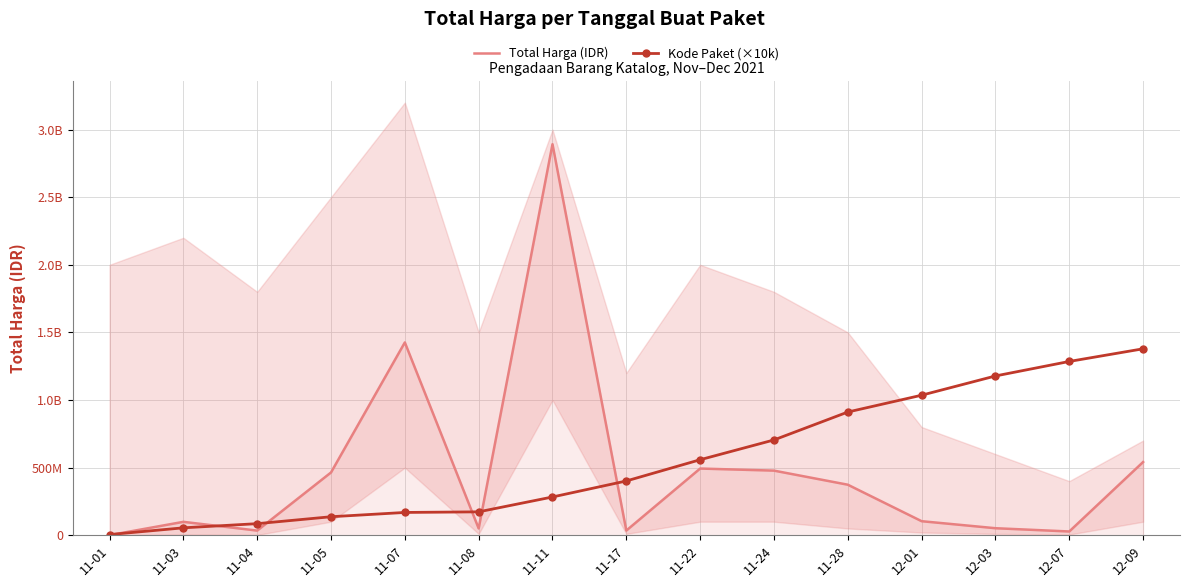

What is the average value of the Total Harga (IDR) series?

471116614